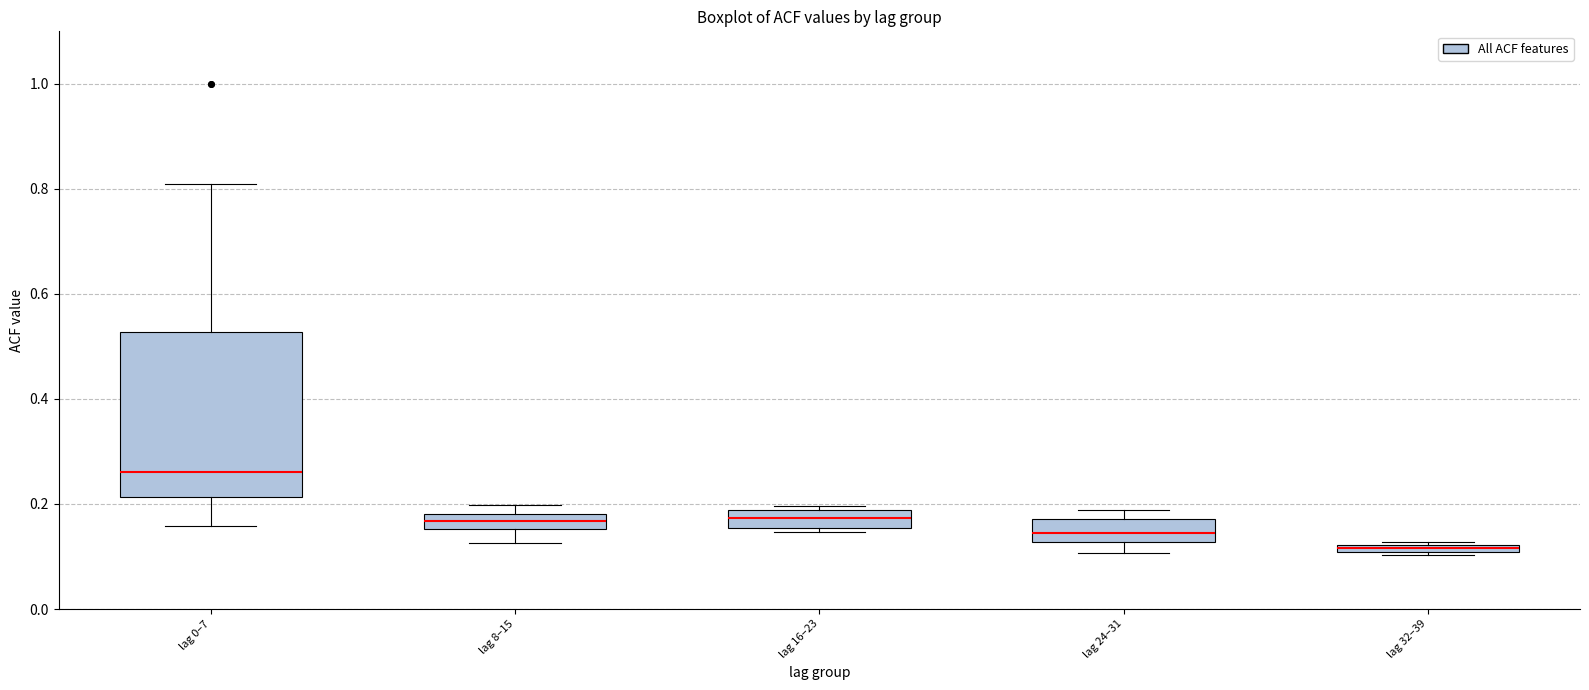

Comparing the boxes themselves (not the whiskers), which one is the tallest?

lag 0–7